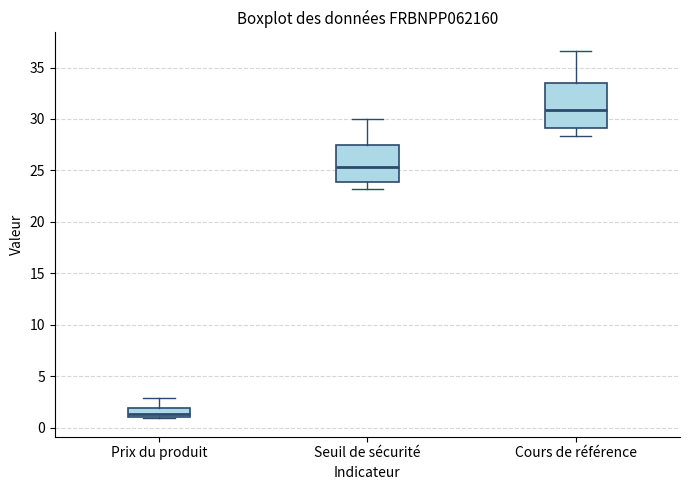

Which box has the highest median line?

Cours de référence